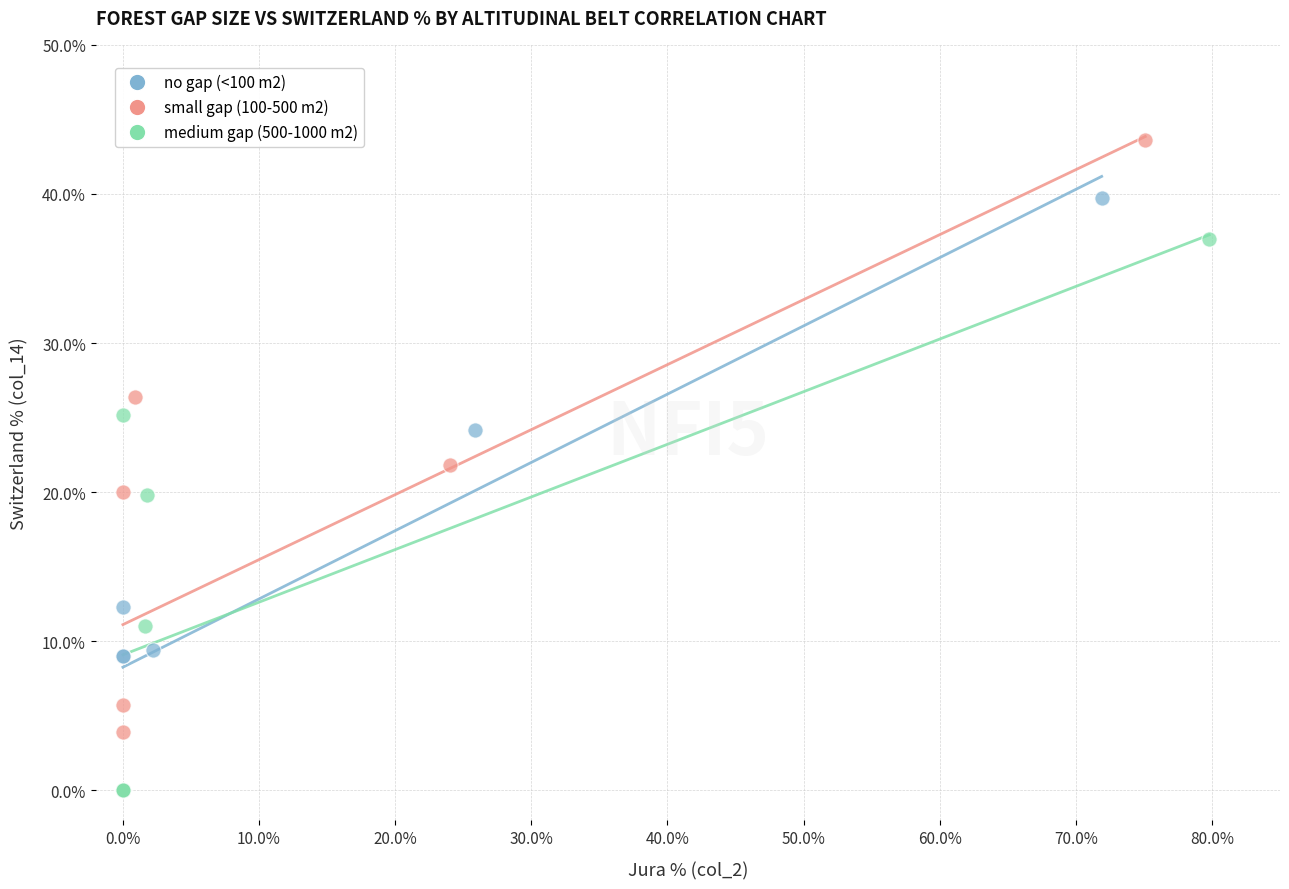

Which series has the largest Y range (max minus min)?

small gap (100-500 m2)